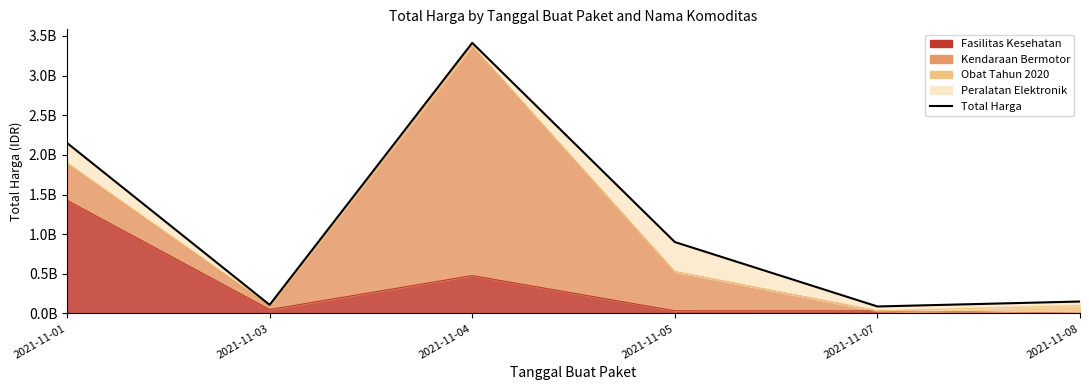

How many categories are shown in the chart?

6